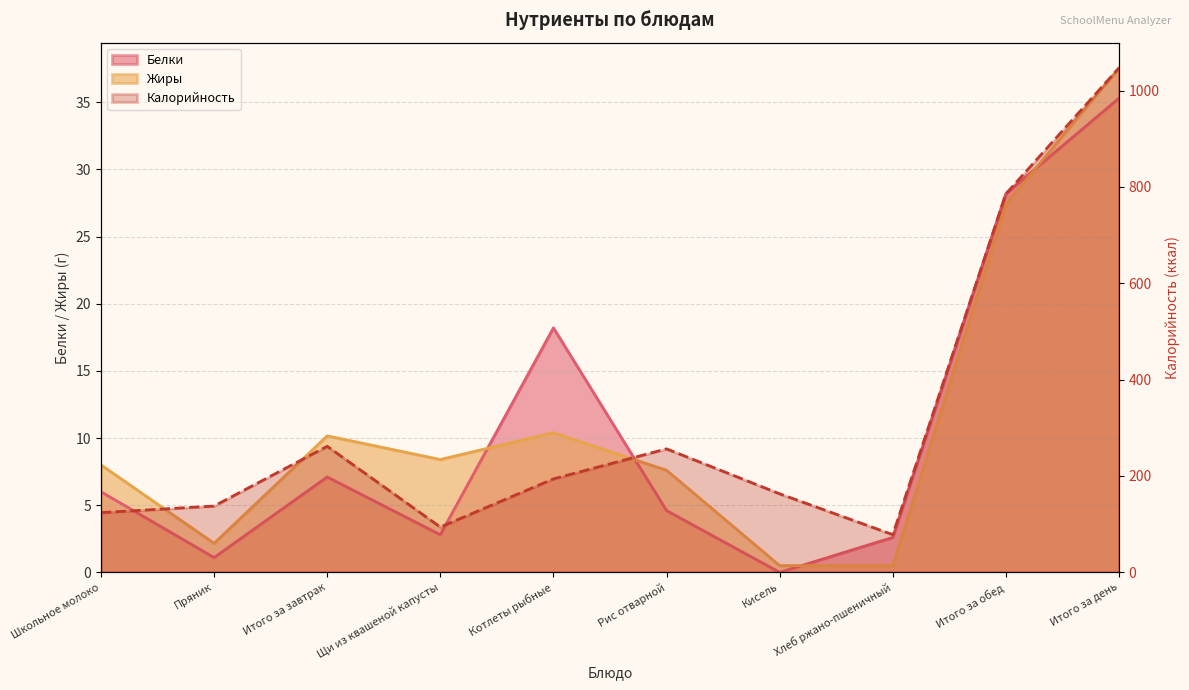

At which category is the sum across all series the highest?

Итого за день